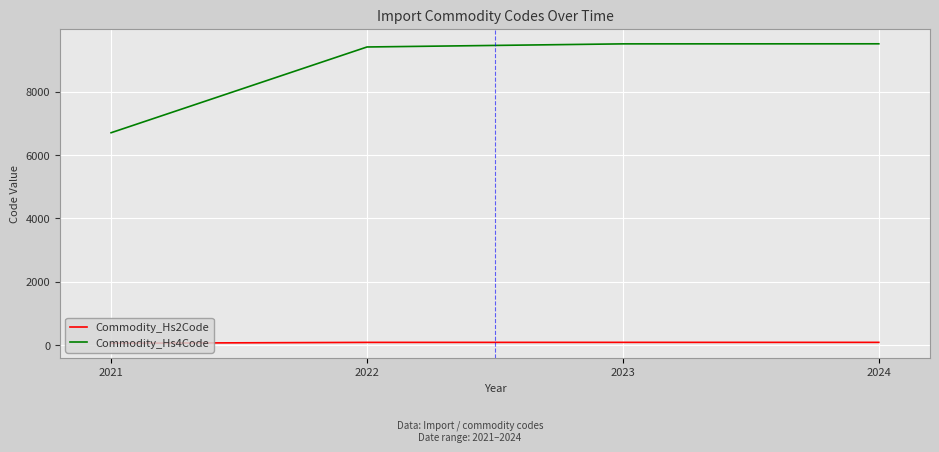

What is the average value of the Commodity_Hs4Code series?

8779